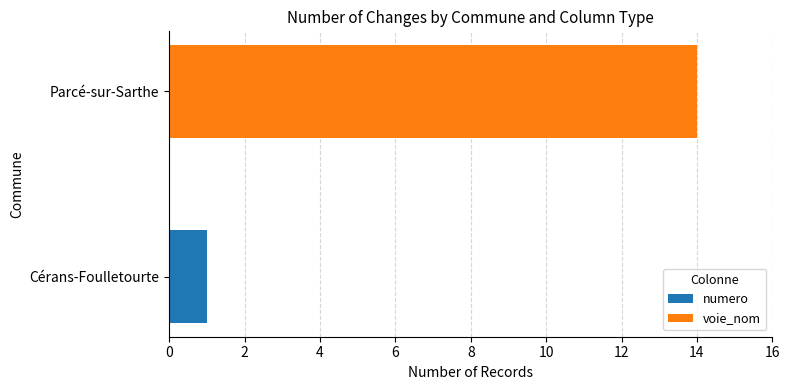

What is the total value across all series at Parcé-sur-Sarthe?

14